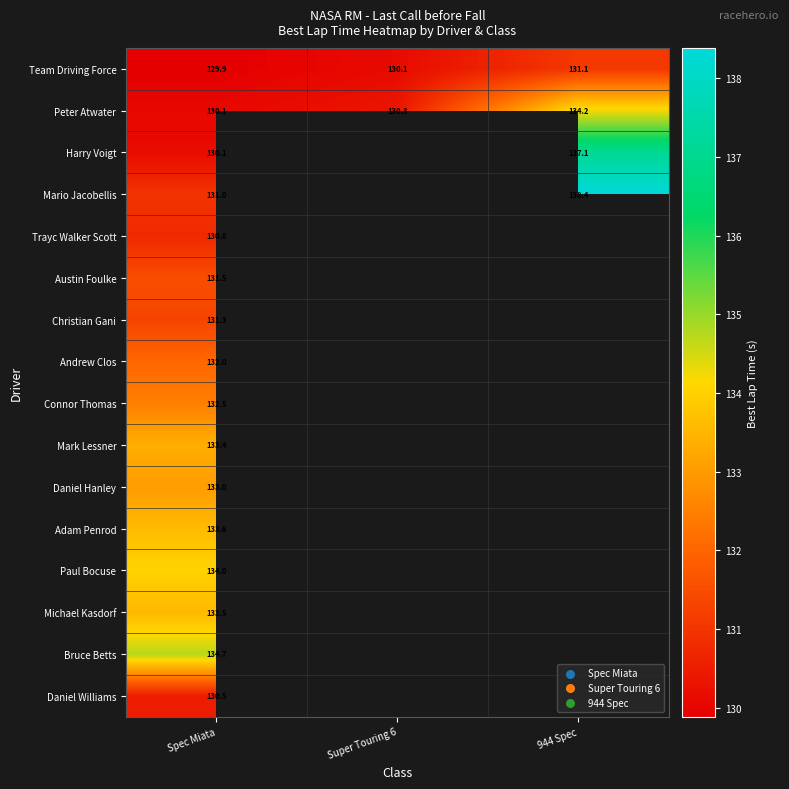

Between Super Touring 6 and Spec Miata, which is larger?

Super Touring 6